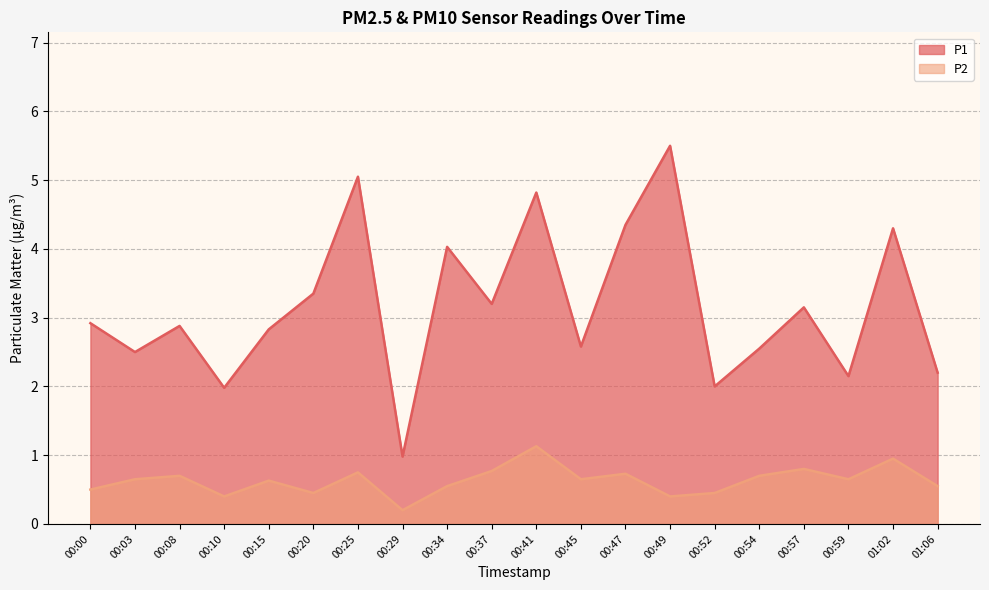

At 01:06, list the series in order from smallest to largest.

P2, P1